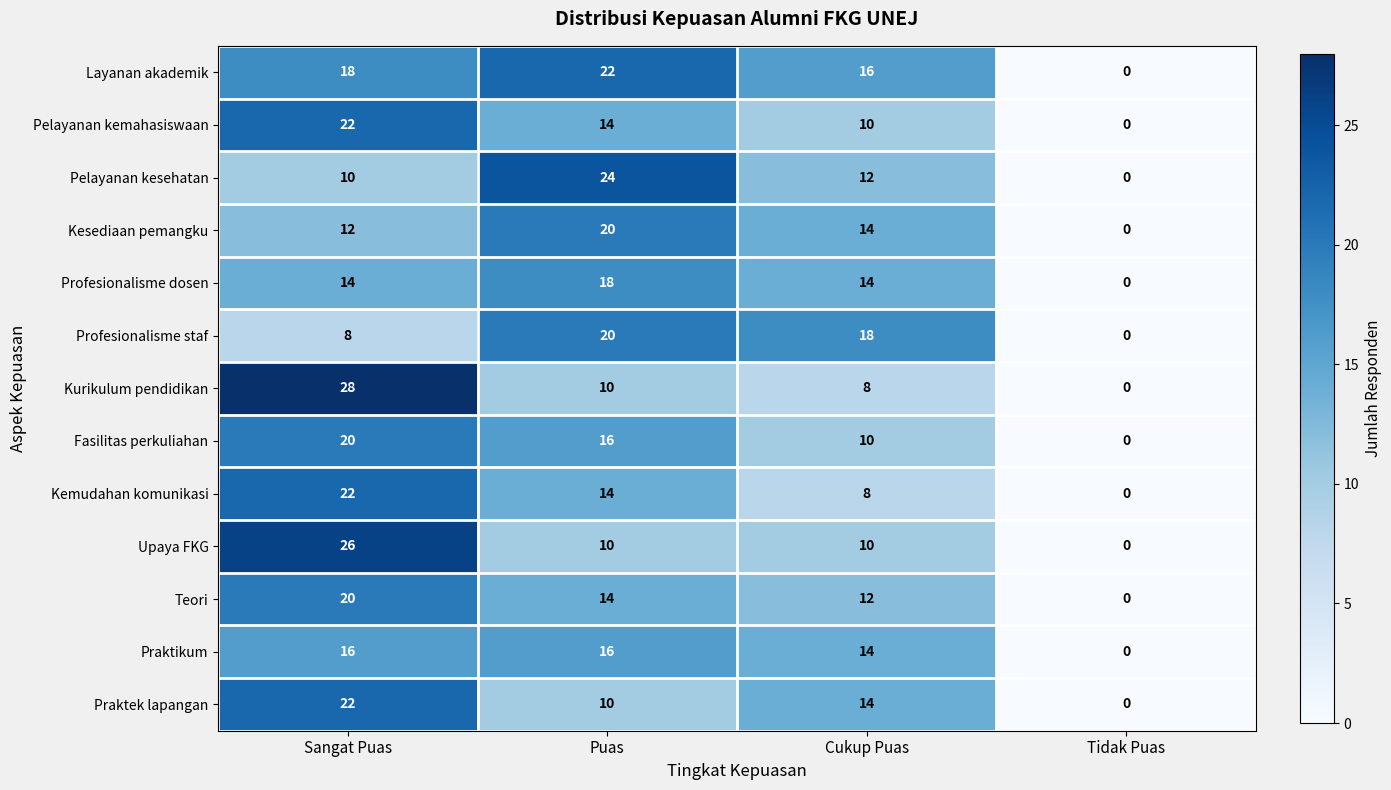

At which label is Pelayanan kemahasiswaan closest to 11?

Cukup Puas